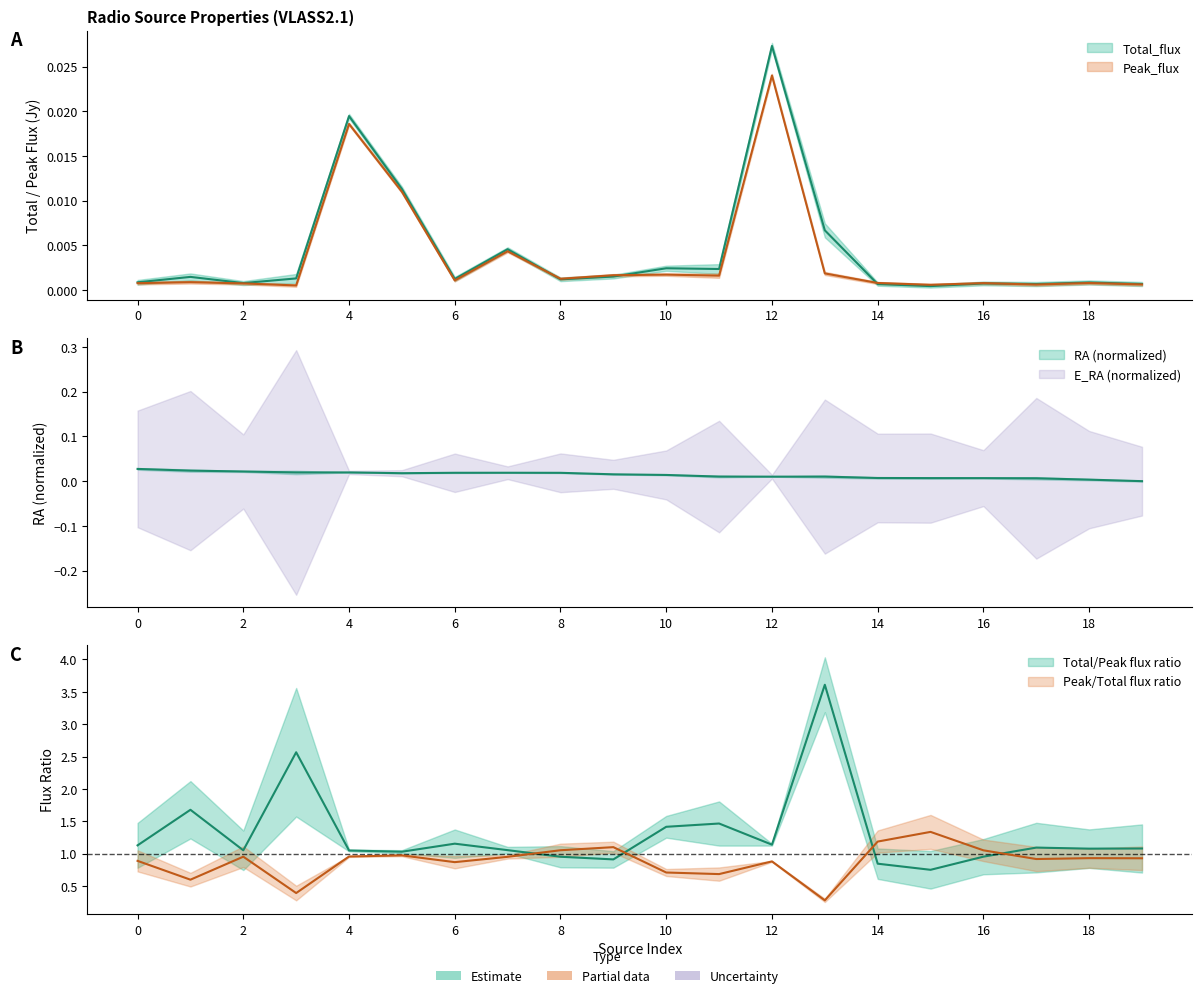

At how many categories does at least one series exceed 0?

20